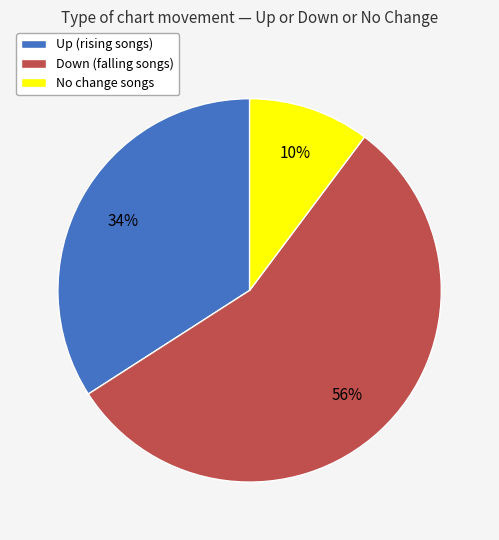

Is there any slice that represents more than half of the pie?

Yes